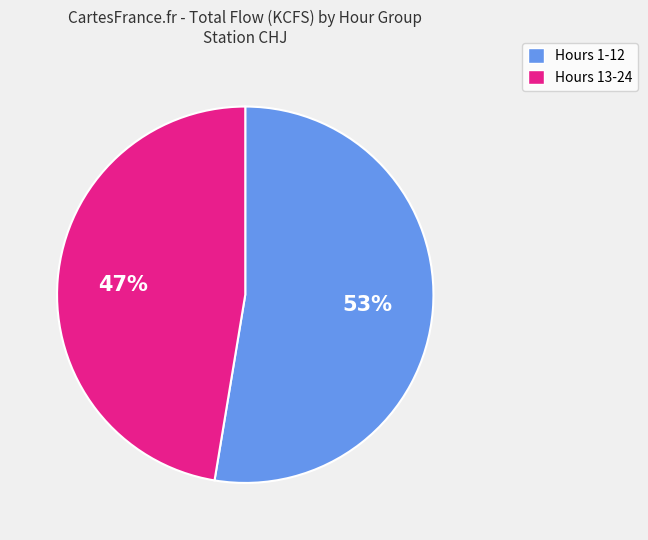

To the nearest percent, what is the combined percentage of Hours 13-24 and Hours 1-12?

100%